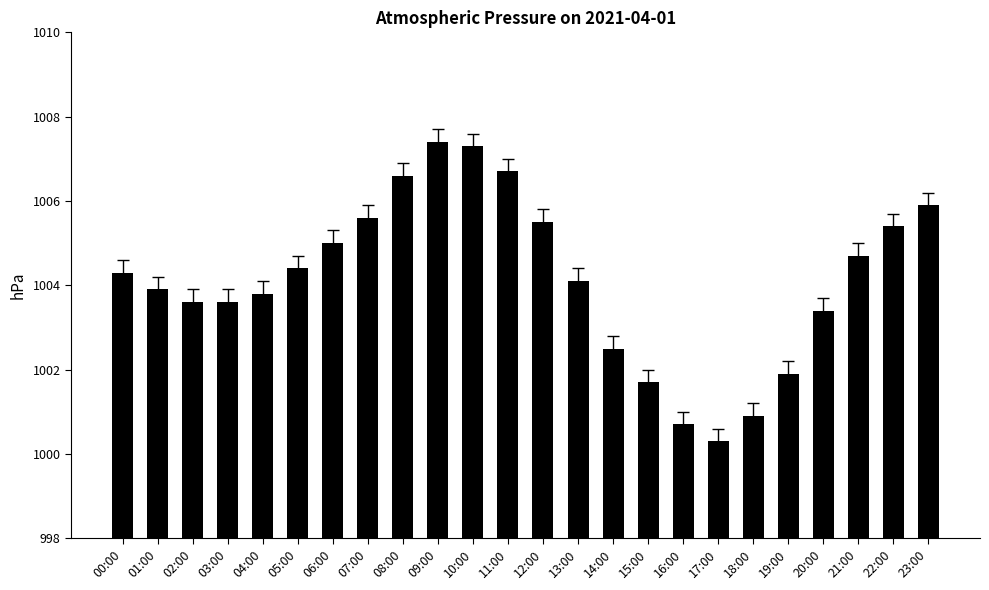

Does the chart contain stacked bars?

No